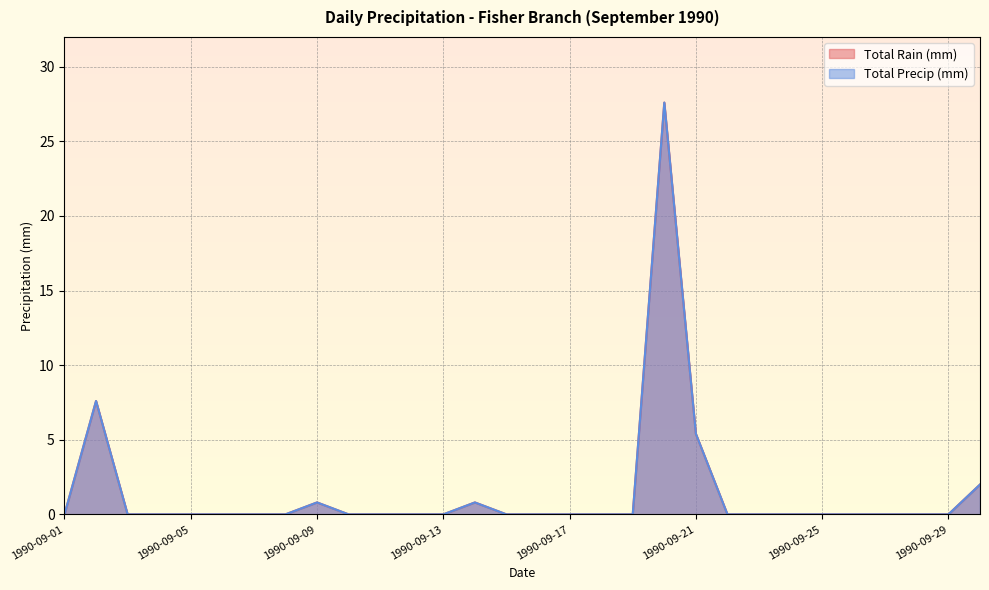

At which label does Total Rain (mm) reach its minimum?

1990-09-01